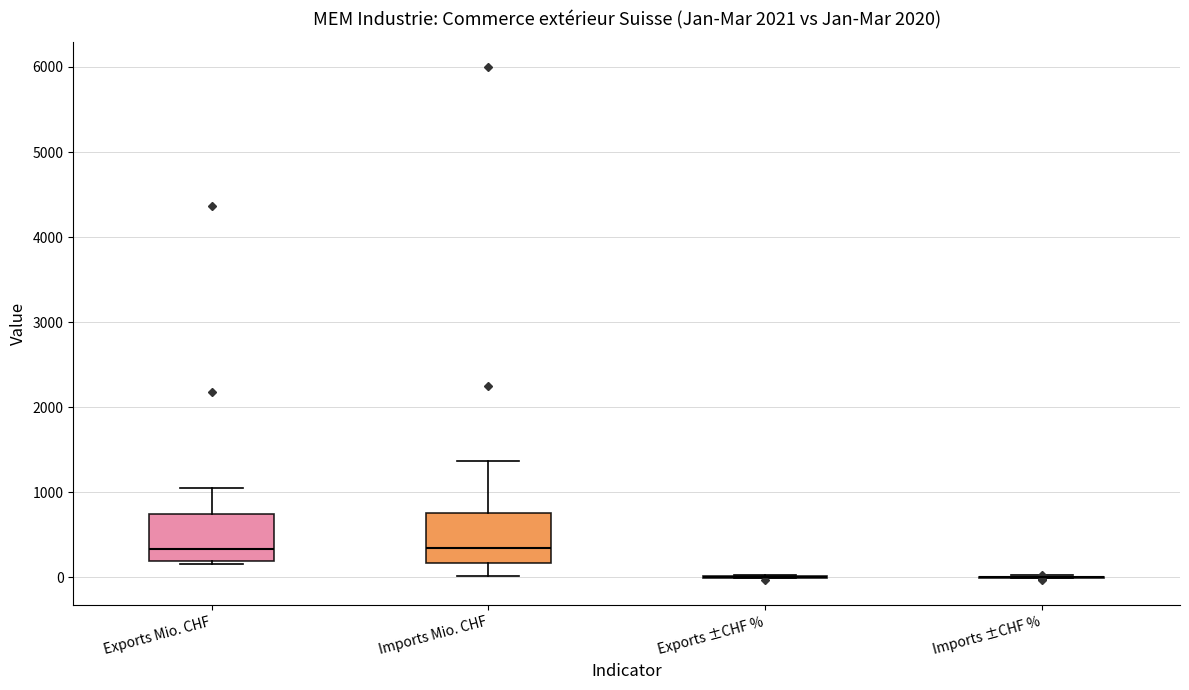

Reading left to right, transcribe this box plot: for each box, give where its median line is, the range the box spans, and where its two whiskers end, as read against the y-axis. The values are not printed on the chart, so give them approximately, as read against the axis.

Exports Mio. CHF: median 300, box 200 to 700, whiskers 200 (just below the box's lower edge) to 1100
Imports Mio. CHF: median 400, box 200 to 800, whiskers 0 to 1400
Exports ±CHF %: box collapsed to a line at 0, whiskers 0 to 0
Imports ±CHF %: box collapsed to a line at 0, whiskers 0 to 0